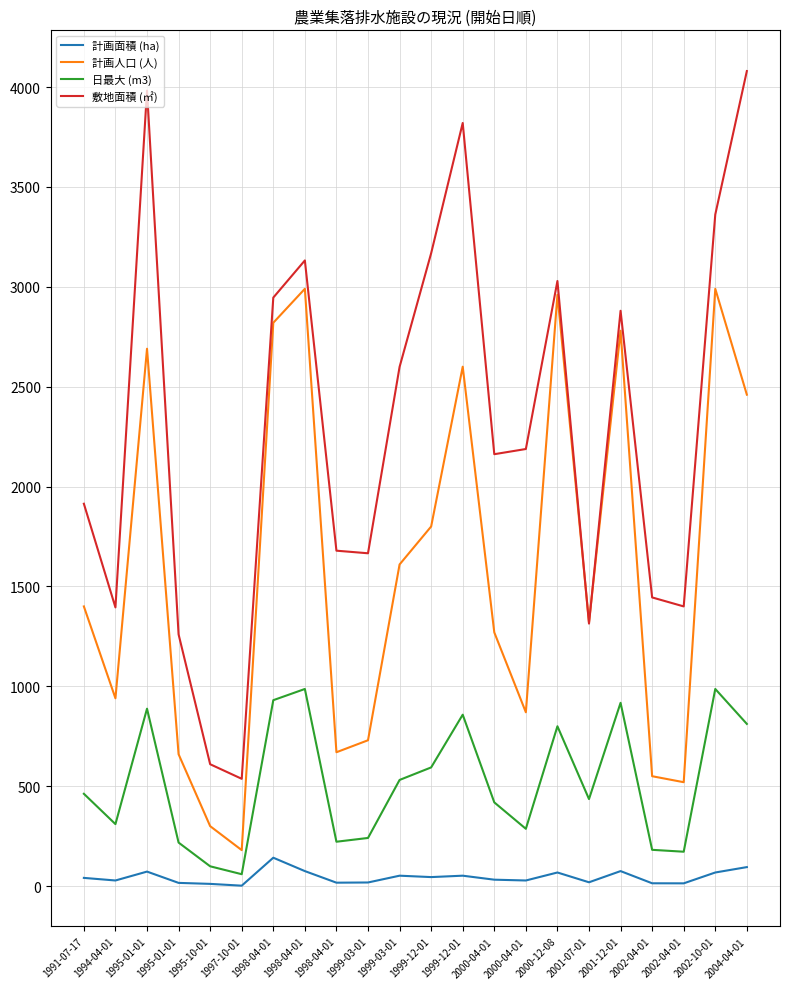

Reading right to left, transcribe all the data shown in this chart.

計画面積 (ha): 95.0	68.0	13.7	14.0	75.0	19.0	68.0	28.0	32.0	52.0	45.0	52.0	18.0	17.0	75.0	142.0	2.0	11.0	16.0	72.5	28.0	41.0
計画人口 (人): 2460.0	2990.0	520.0	550.0	2780.0	1320.0	2960.0	870.0	1270.0	2600.0	1800.0	1610.0	730.0	670.0	2990.0	2820.0	180.0	300.0	660.0	2690.0	940.0	1400.0
日最大 (m3): 811.8	986.7	172.0	181.5	917.4	435.6	800.0	286.7	419.0	858.0	594.0	531.3	240.9	222.0	986.7	930.6	59.4	99.0	217.8	888.0	310.2	462.0
敷地面積 (㎡): 4080.0	3362.0	1400.0	1445.0	2880.0	1314.0	3029.0	2188.0	2162.0	3820.0	3168.0	2599.0	1666.0	1679.0	3132.0	2946.0	537.0	610.0	1260.0	3982.0	1395.0	1914.0